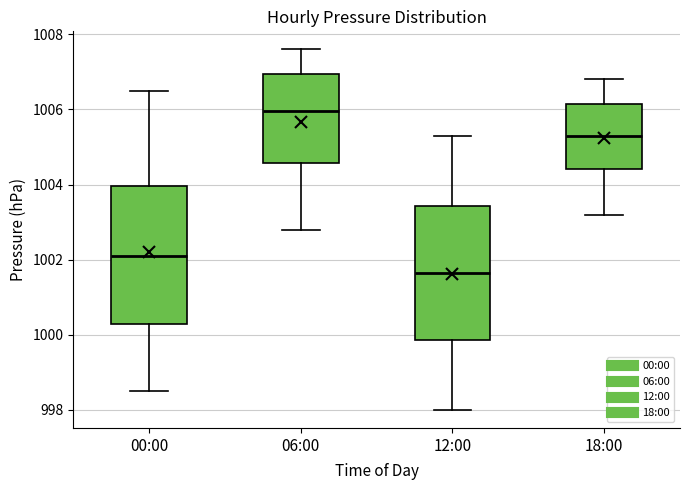

Which box's median line is the highest?

06:00